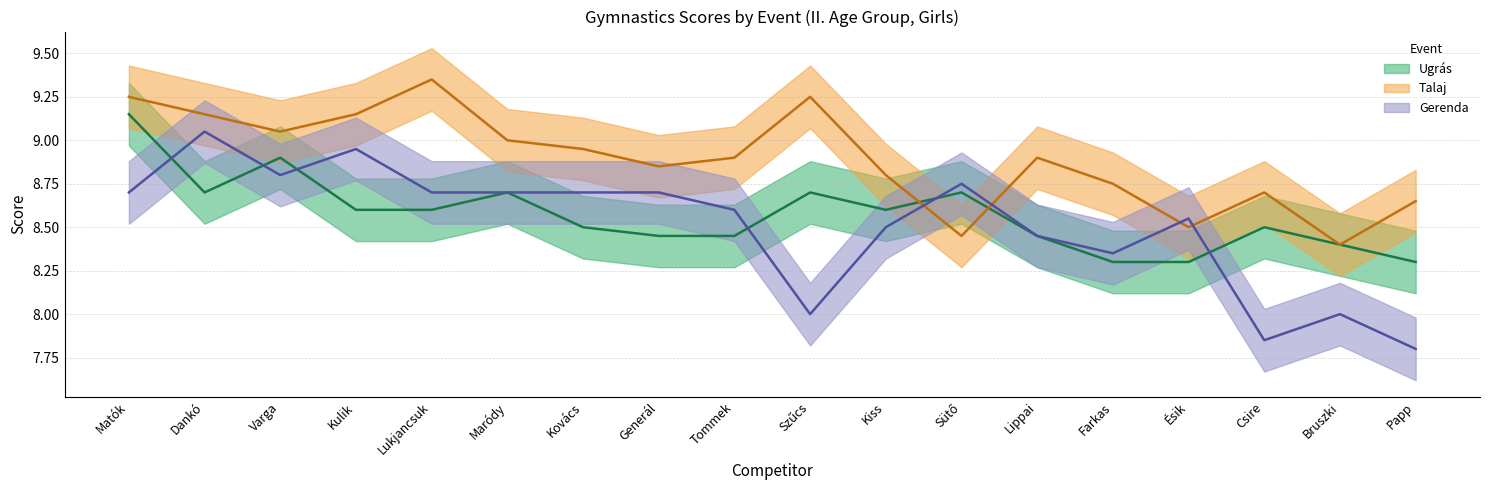

At which label is Gerenda closest to 8?

Szűcs